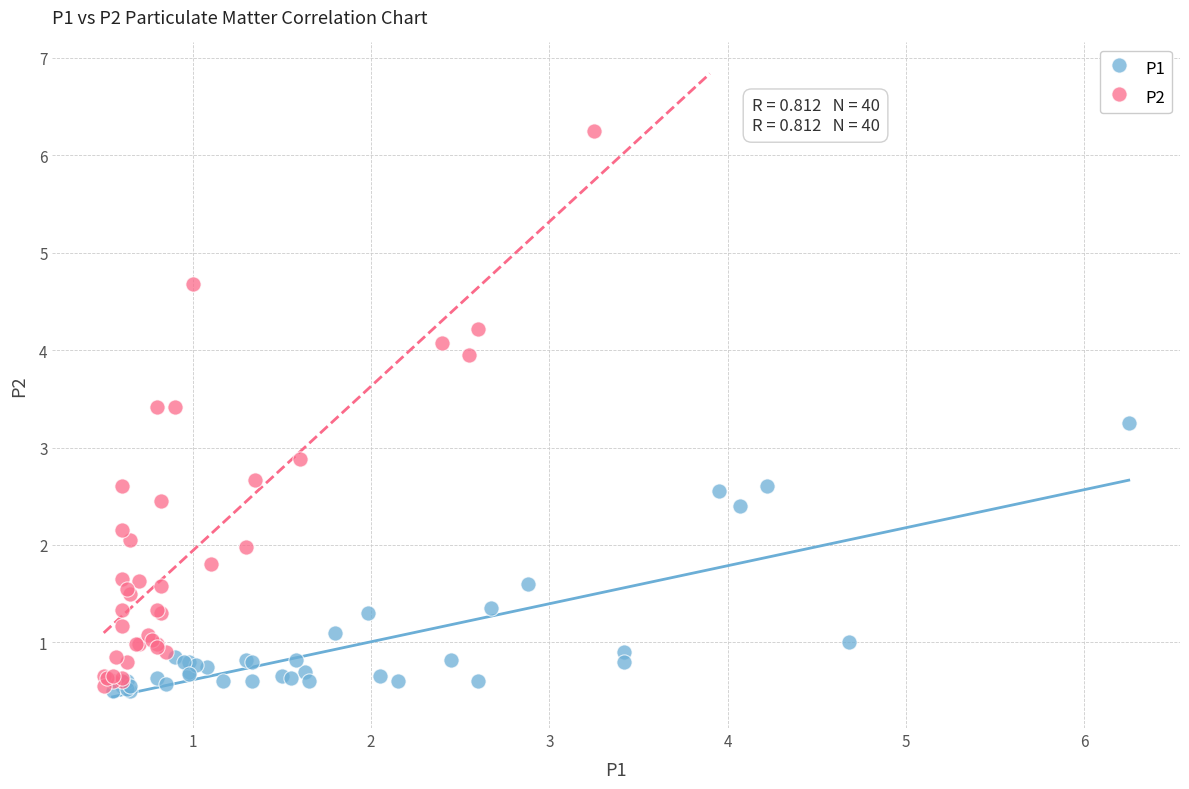

Which series has the largest Y range (max minus min)?

P2